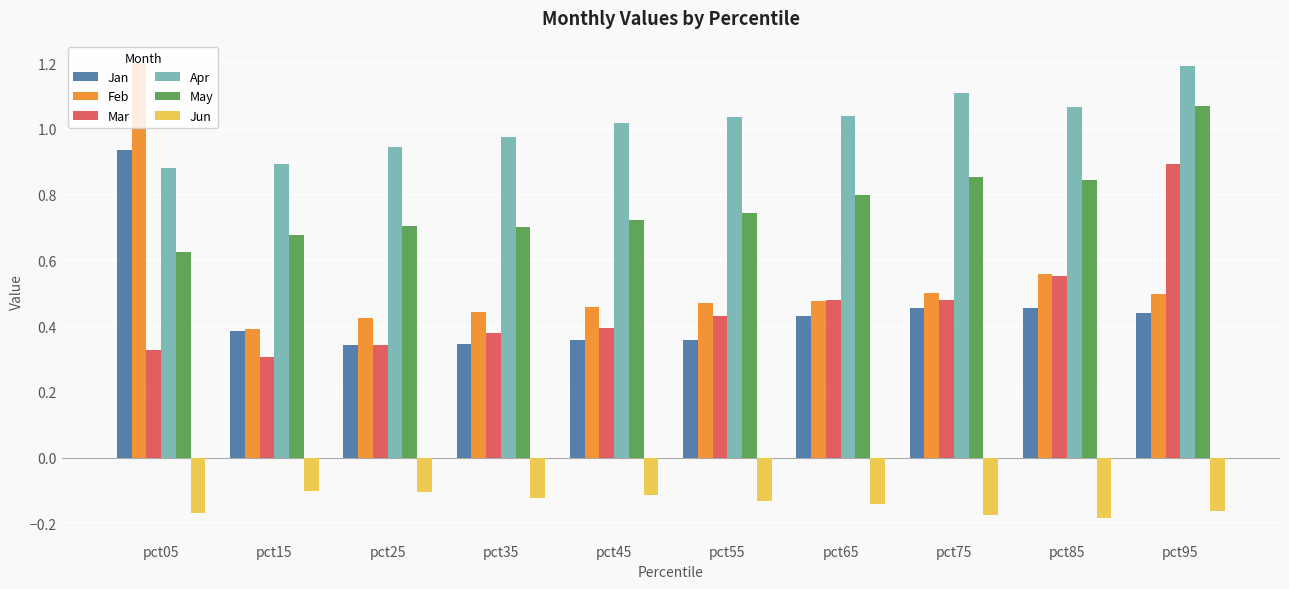

Which series changed the most between pct35 and pct55?

Apr